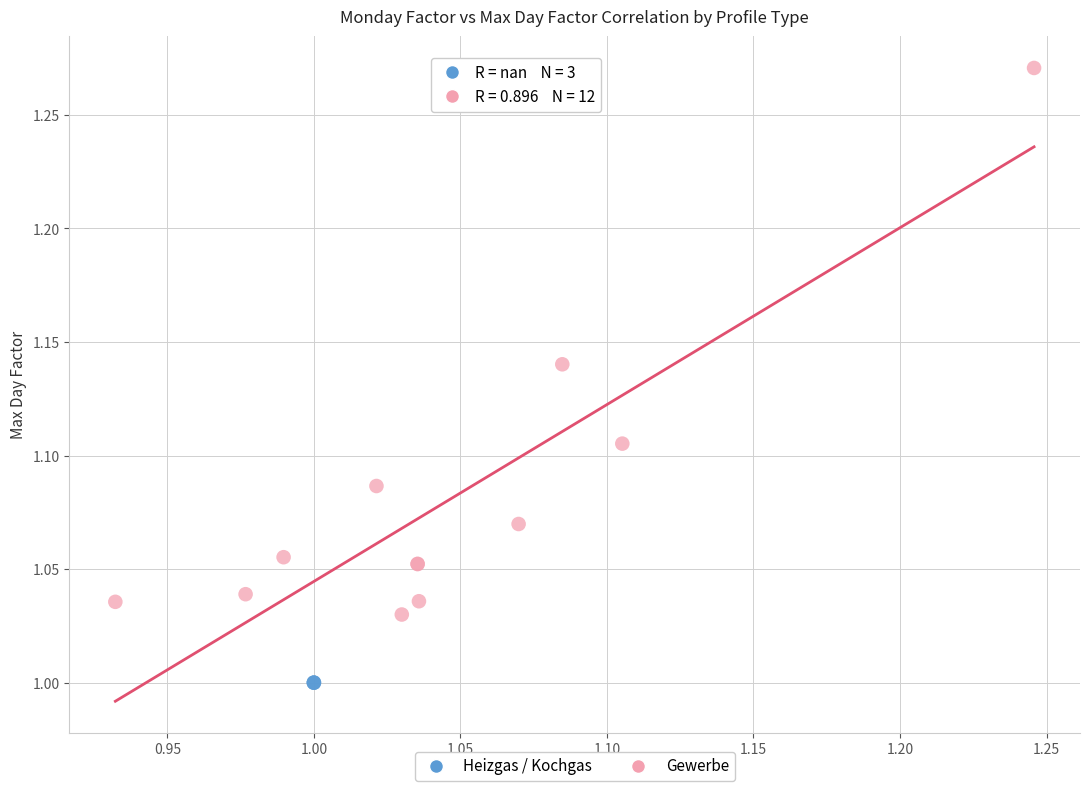

Which series contains the lowest Y value?

Heizgas / Kochgas